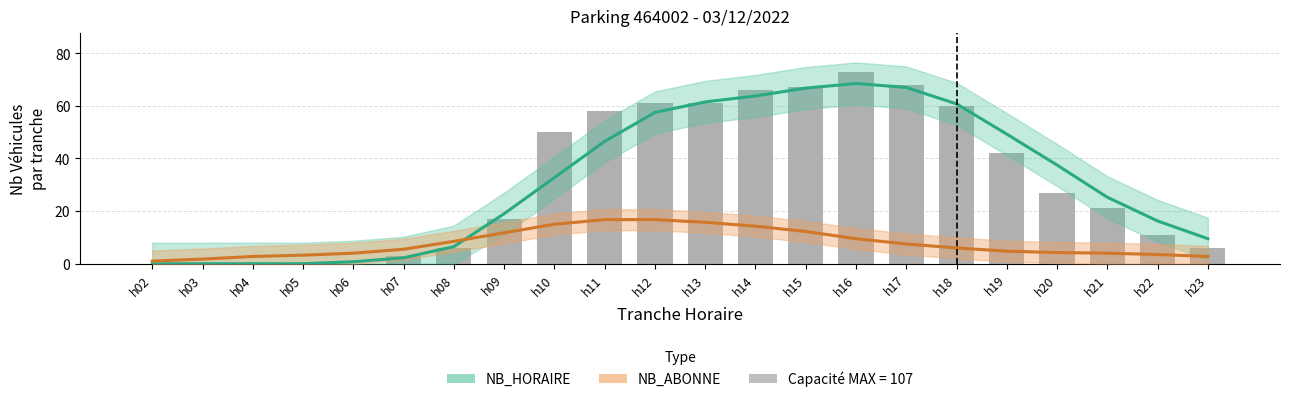

List the labels in order of NB_HORAIRE (lissé) value, smallest first.

h02, h03, h04, h05, h06, h07, h08, h23, h22, h09, h21, h10, h20, h11, h19, h12, h18, h13, h14, h15, h17, h16